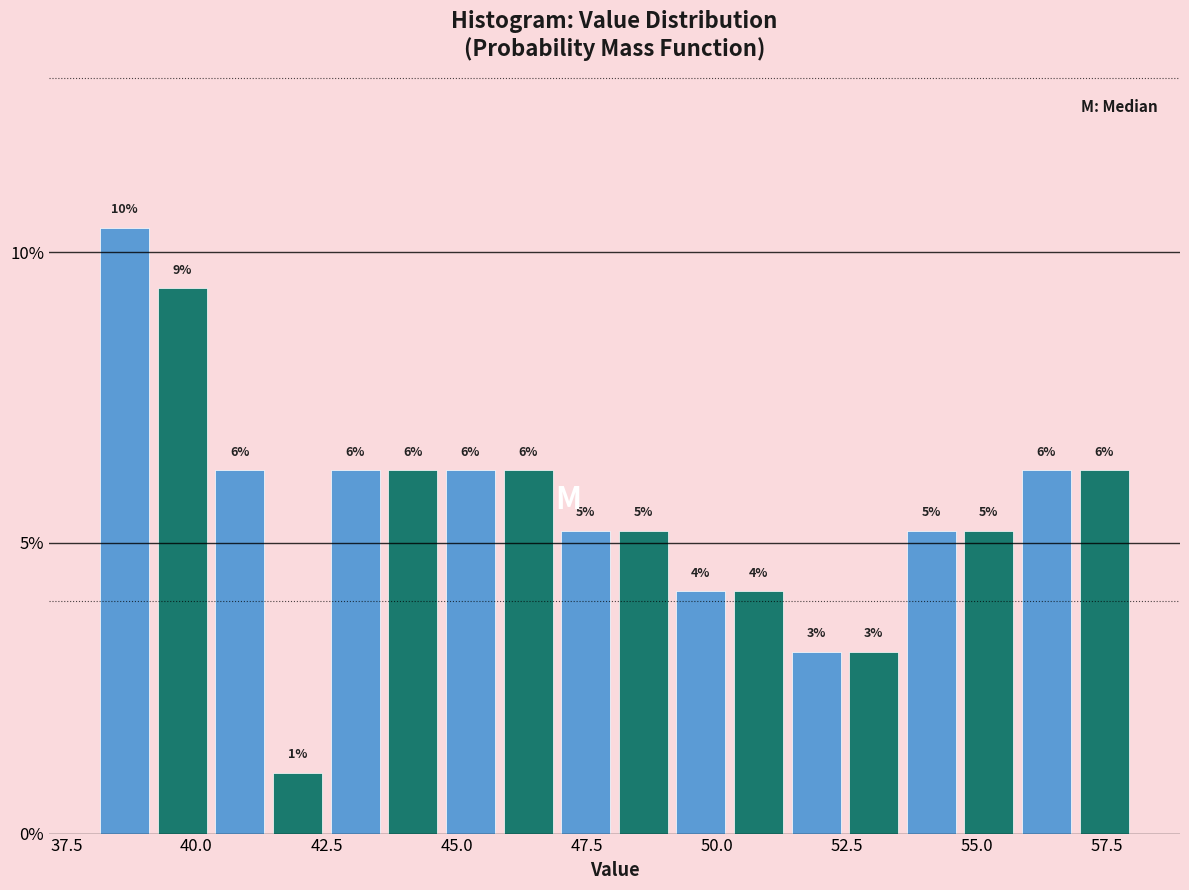

Around what value on the x-axis is the tallest bar? Give the approximate position of its centre, as read against the axis.

38.5